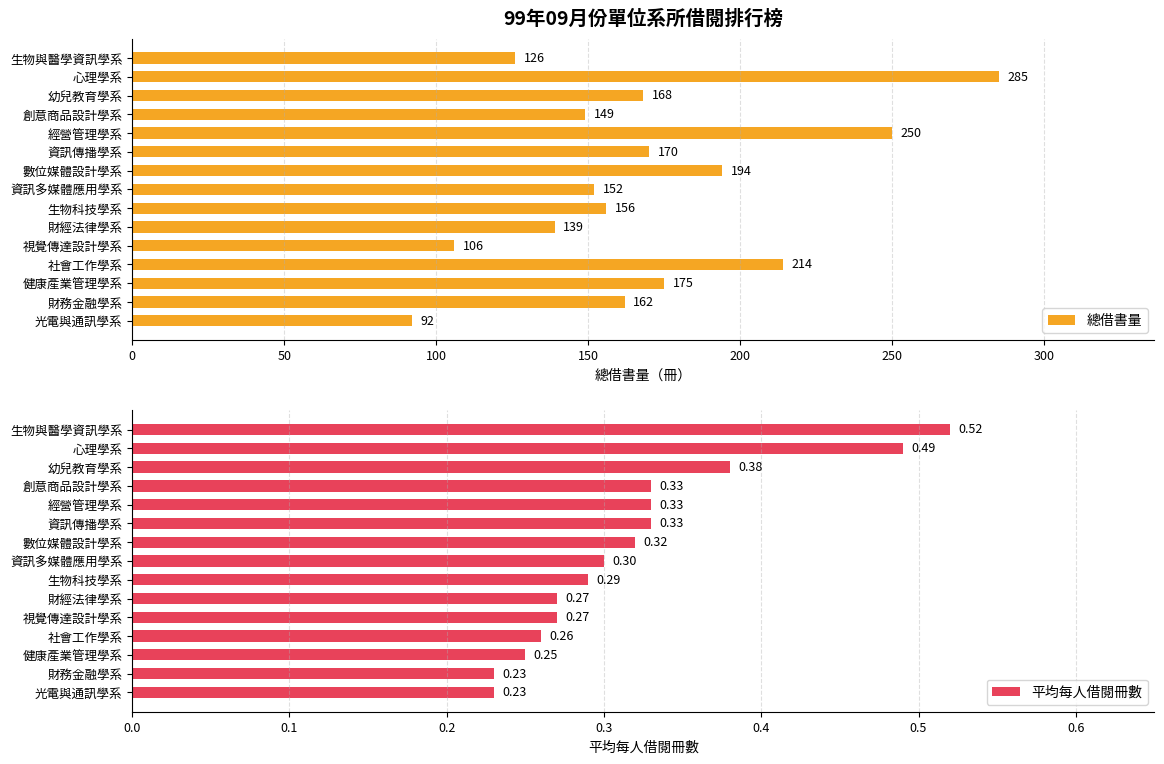

The 總借書量 series shows 139 at 財經法律學系. True or false?

True